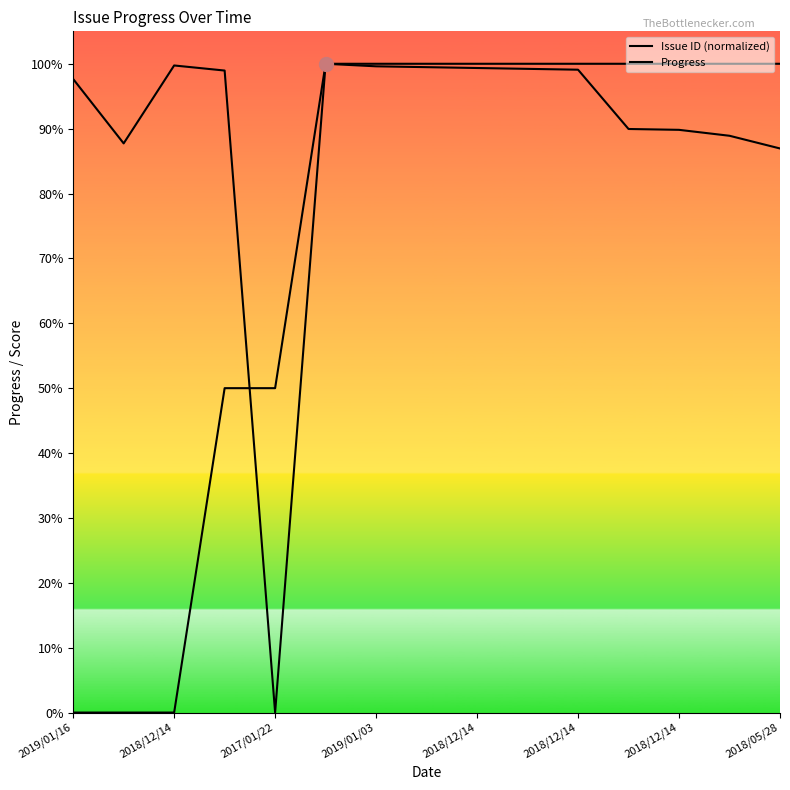

Count the number of data series in this chart.

2